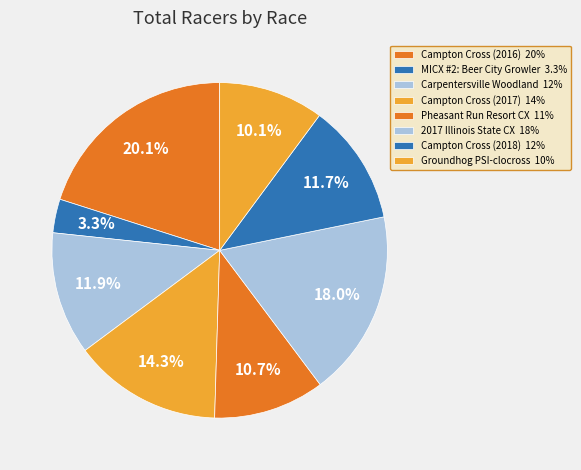

Which has a higher value, MICX #2: Beer City Growler or Pheasant Run Resort CX?

Pheasant Run Resort CX